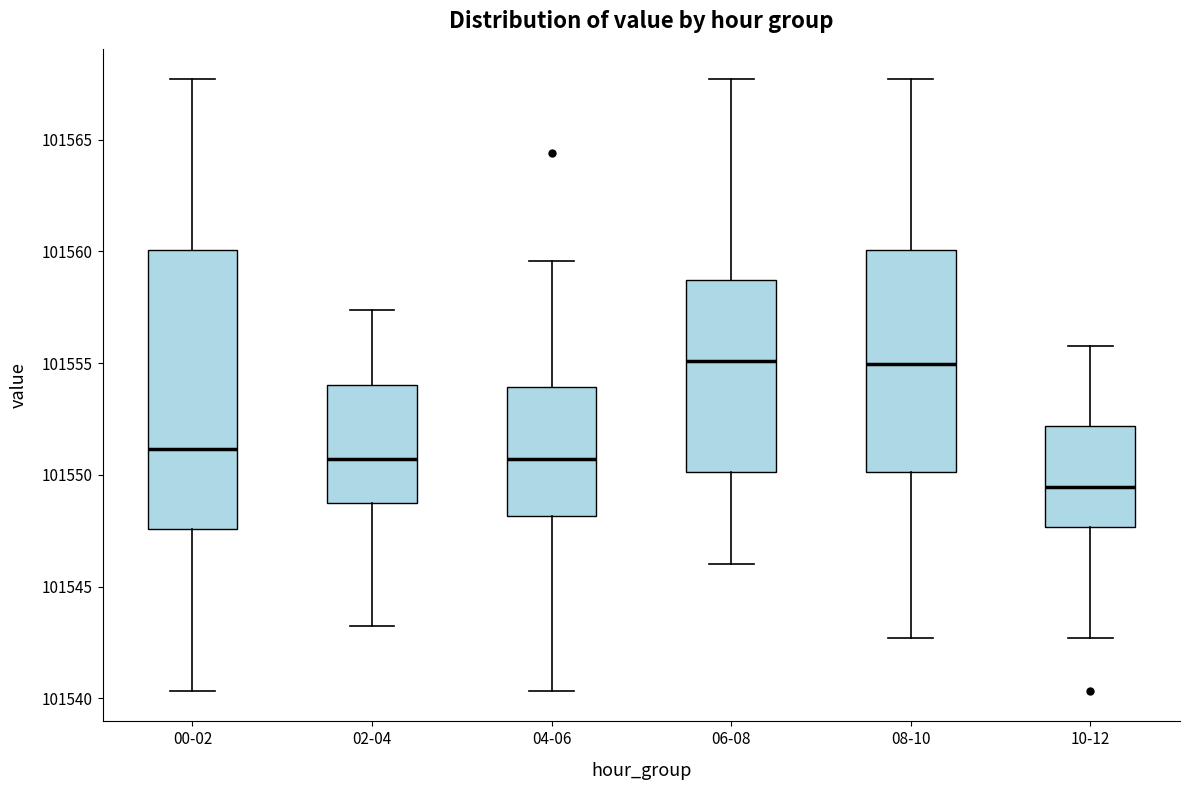

Where is the upper edge of the box for 10-12 on the y-axis? The values are not printed on the chart, so give them approximately, as read against the axis.

101552.0